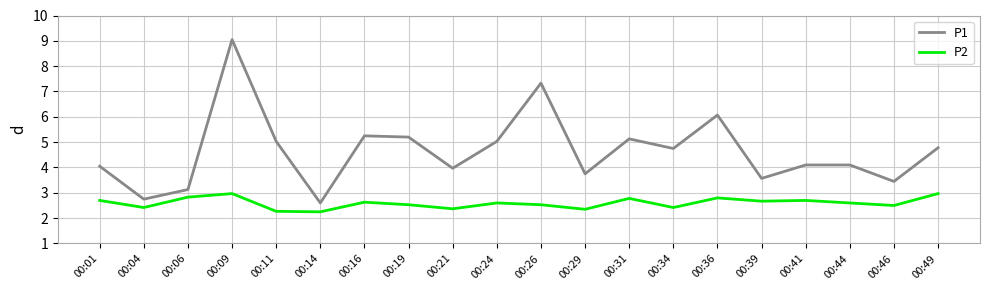

What is the maximum value shown in the chart?

9.1